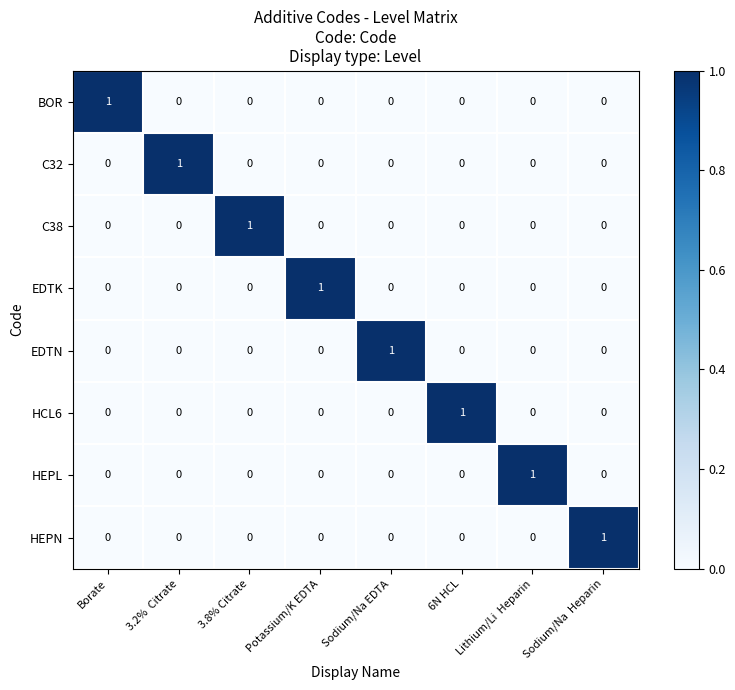

At how many categories does at least one series exceed 0?

8